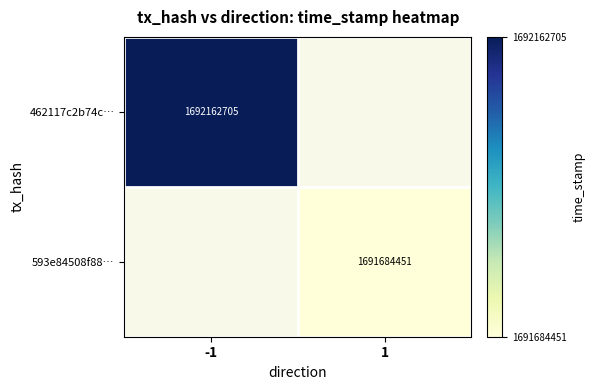

Is the value of 593e84508f88… at 1 greater than the value of 462117c2b74c… at -1?

No